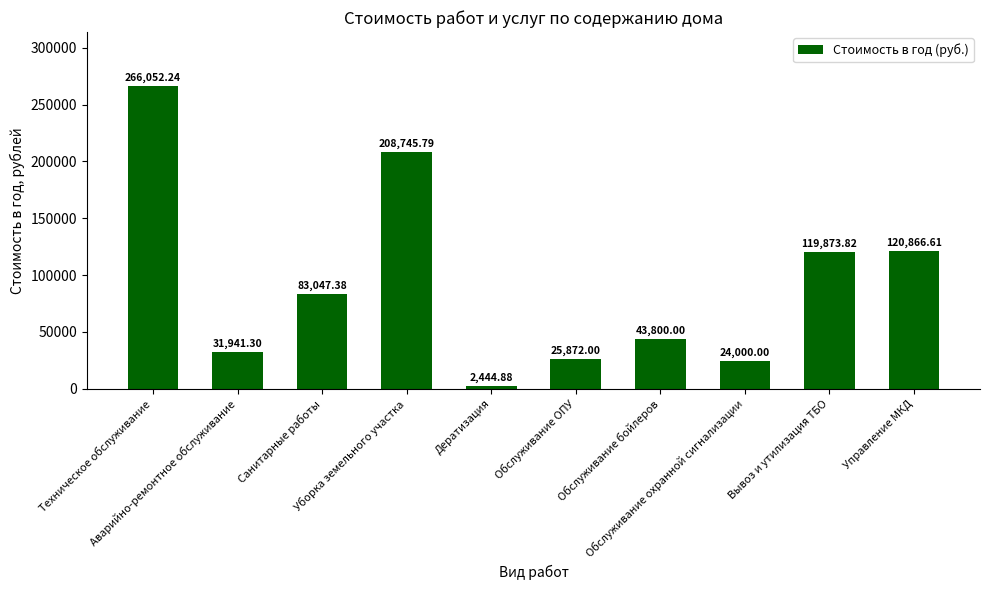

Count the number of data series in this chart.

1